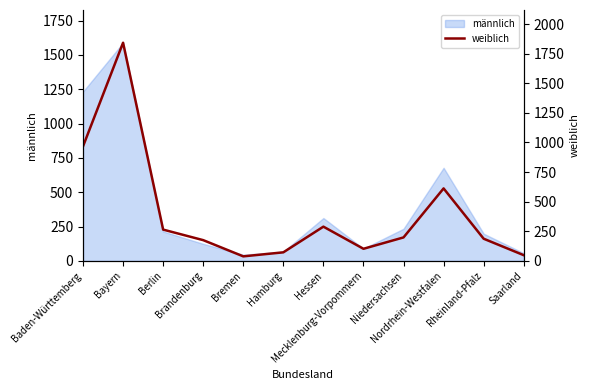

Which has a higher value, Berlin or Hamburg?

Berlin